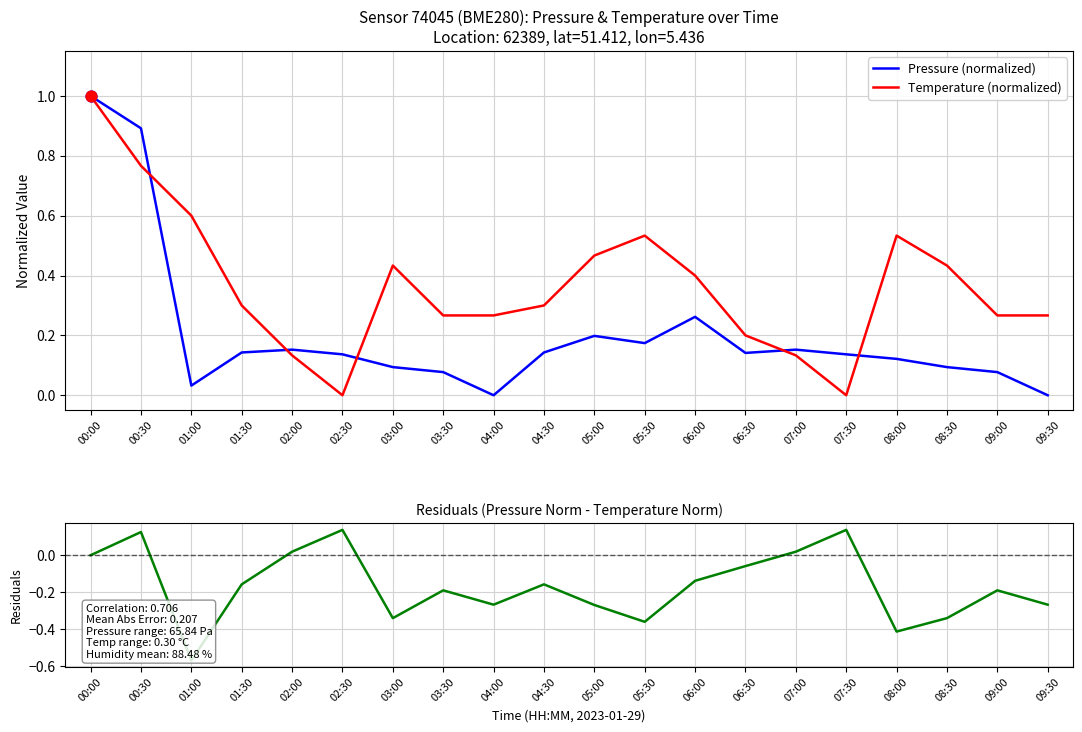

Is the value of Pressure (normalized) at 08:30 greater than the value of Temperature (normalized) at 03:30?

No